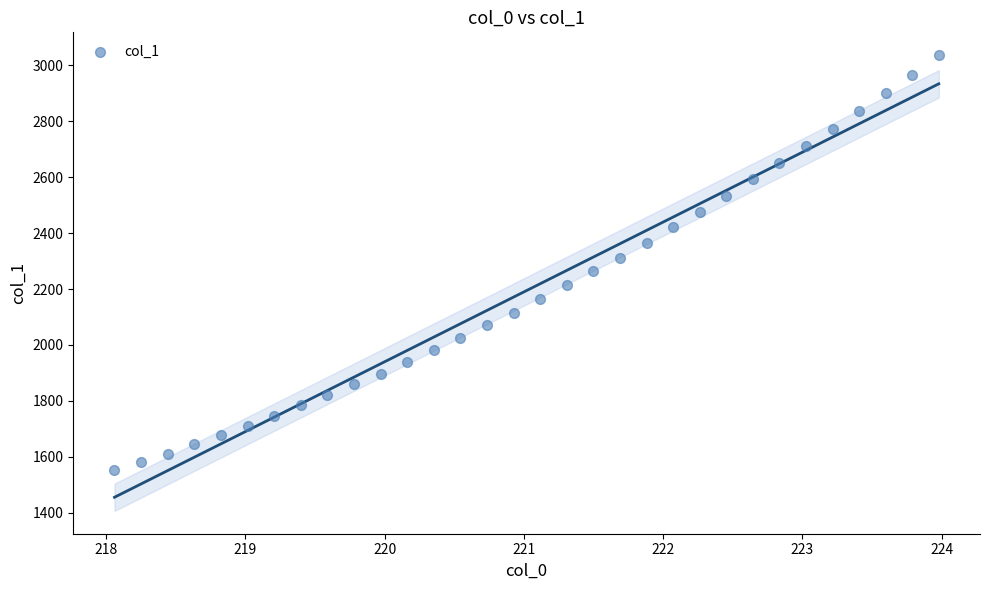

What is the range of X values (max minus min)?

5.9